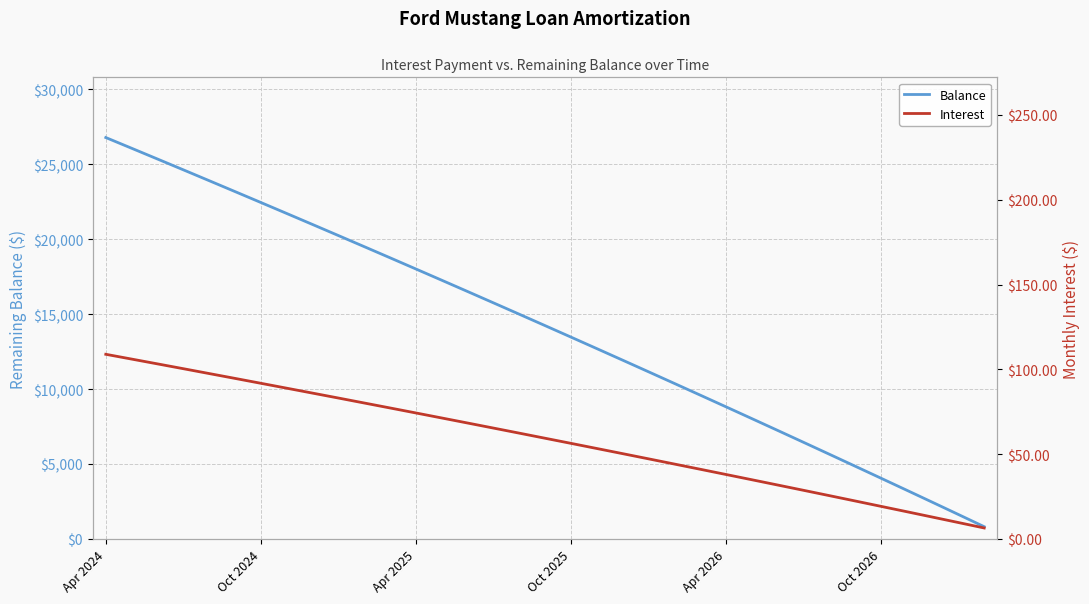

The Interest series shows 77.2 at 11. True or false?

True